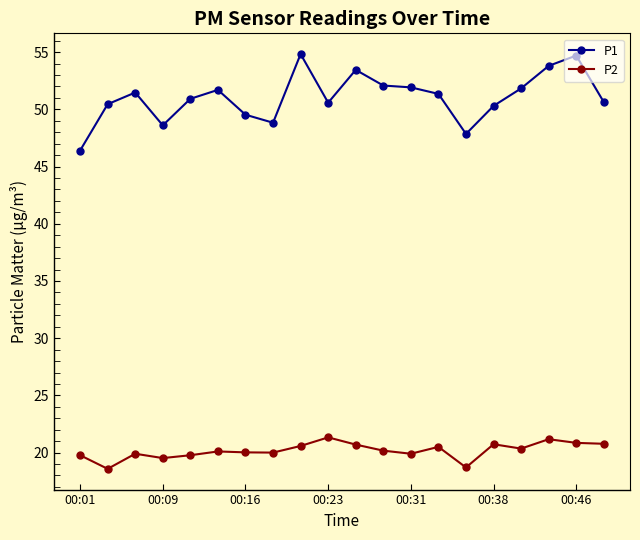

What is the smallest value displayed?

18.6